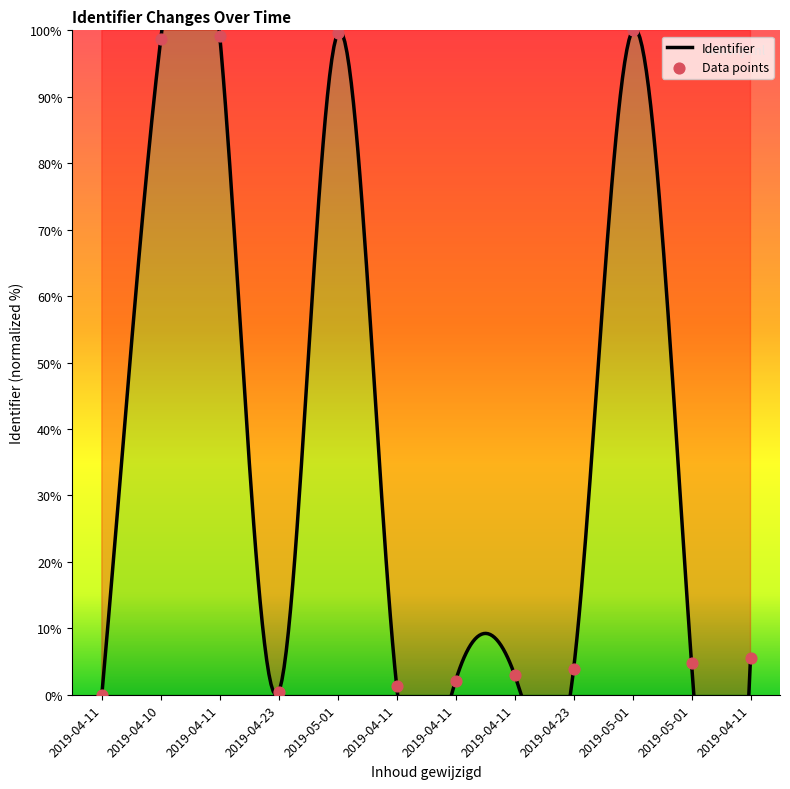

Between 2019-05-01 and 2019-04-11, which is larger?

2019-05-01